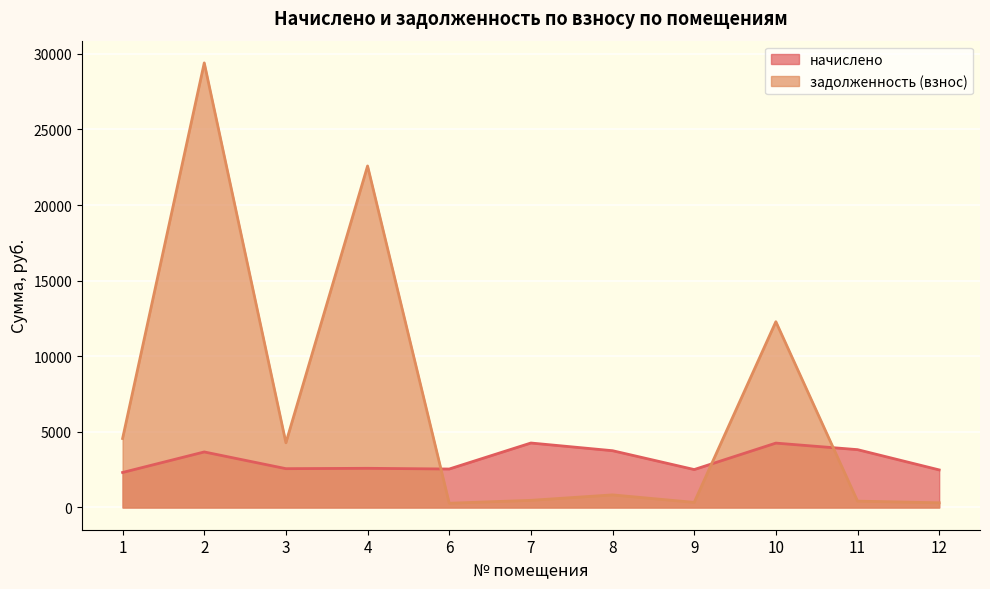

Which series has the largest total across all categories?

задолженность (взнос)